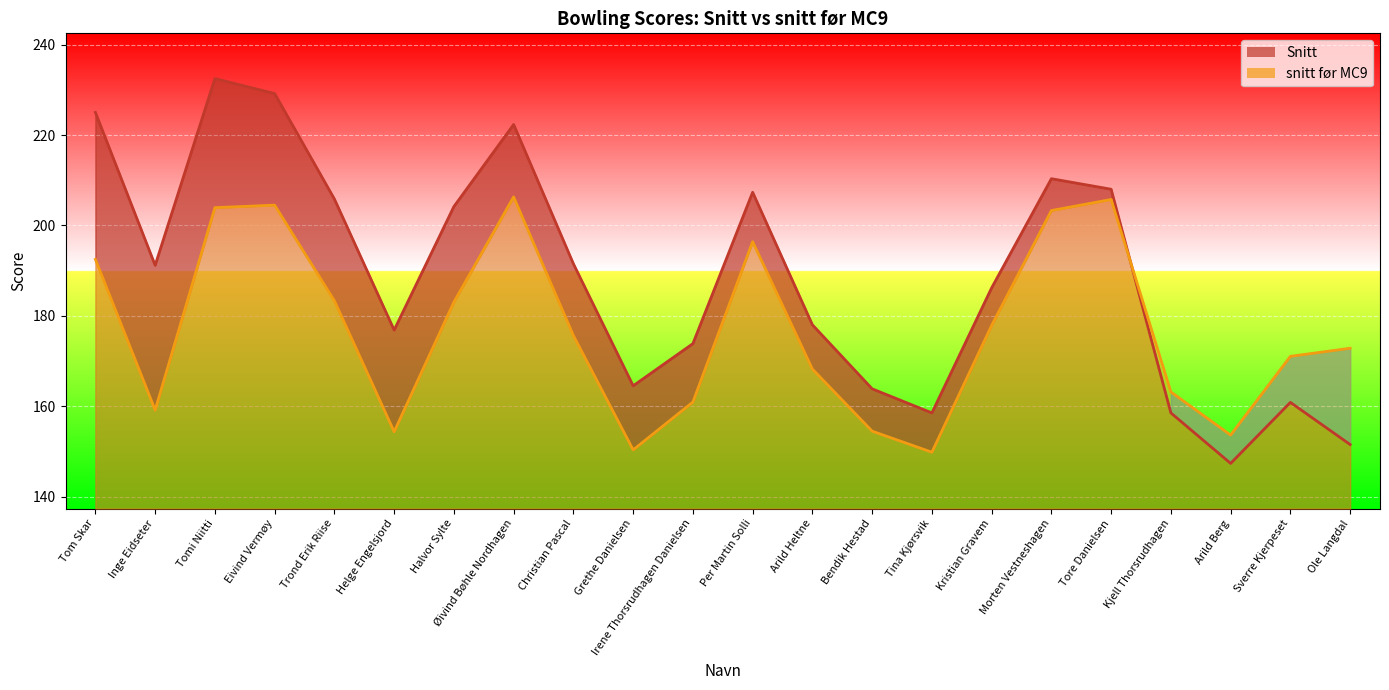

What is the total value across all series at Arild Berg?

300.9